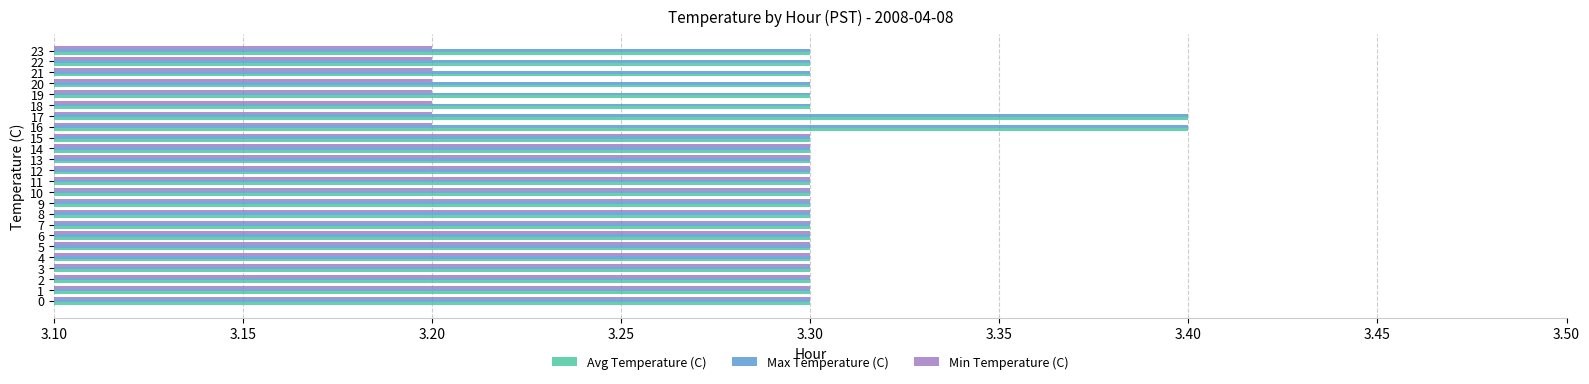

At how many categories does at least one series exceed 3?

24